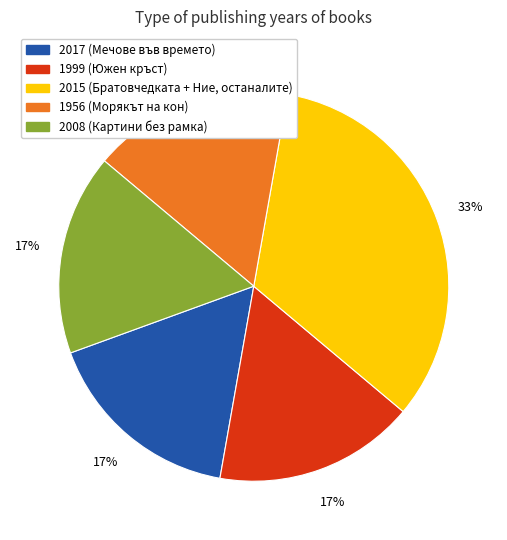

How many segments does this pie chart have?

5